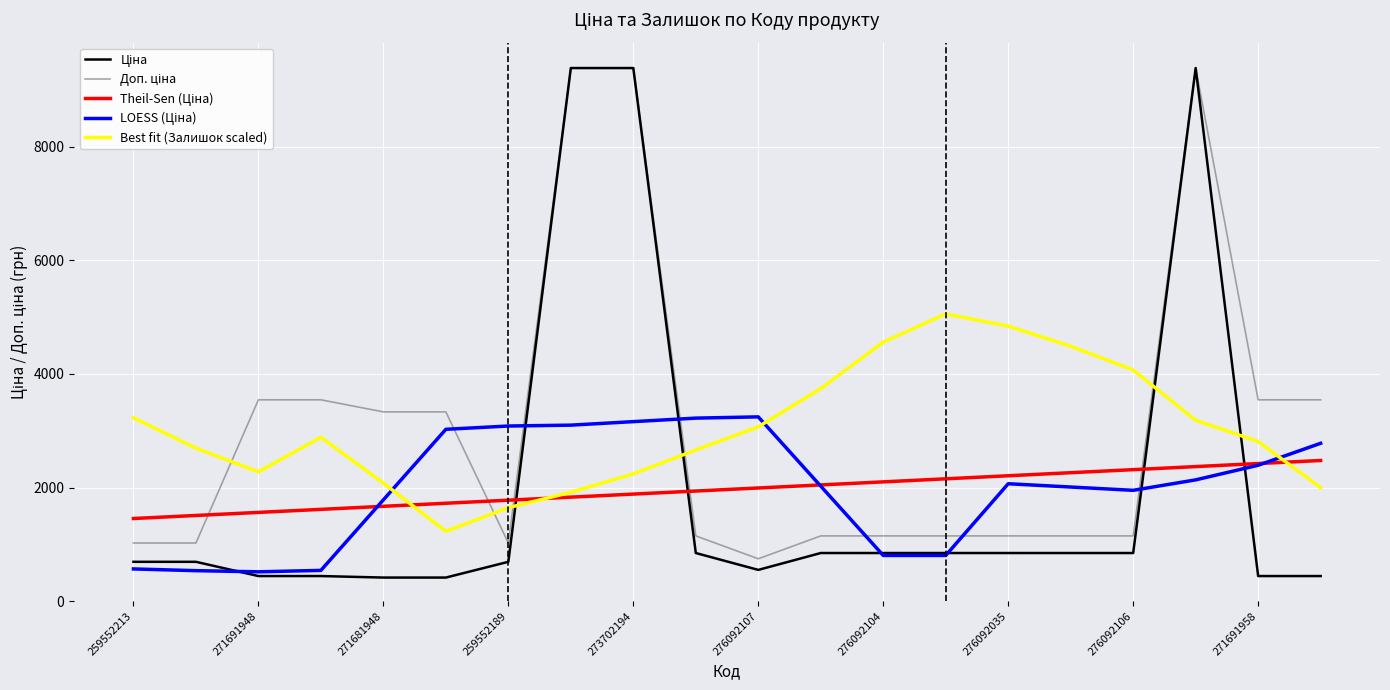

What is the greatest value displayed?

9384.0